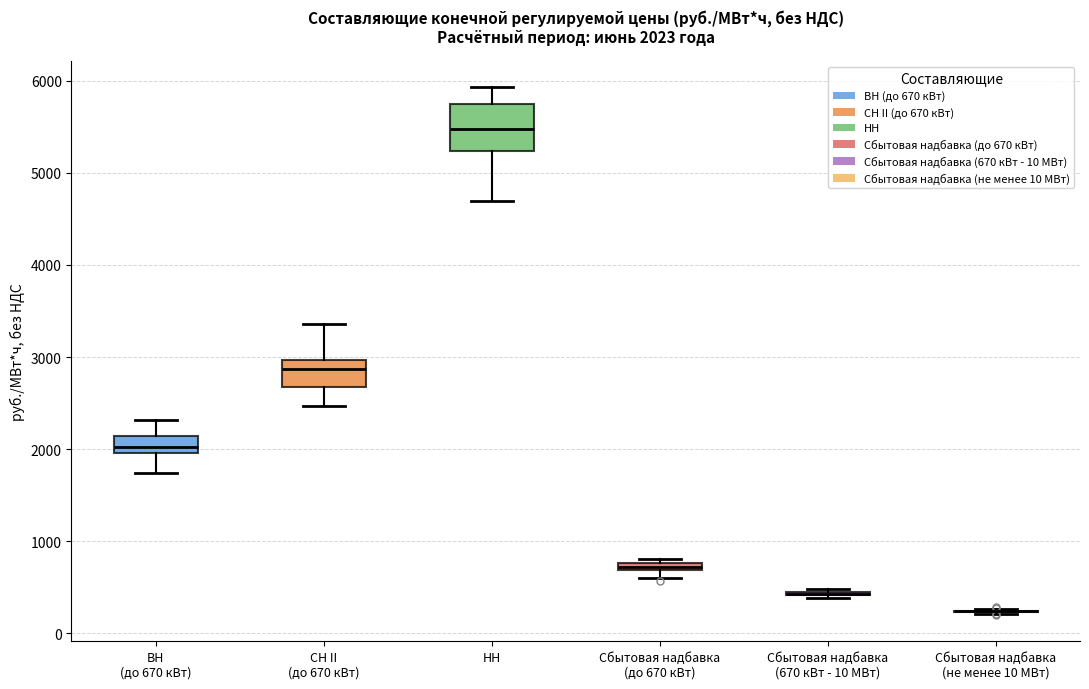

Which box is the tallest, from its lower edge to its upper edge?

НН